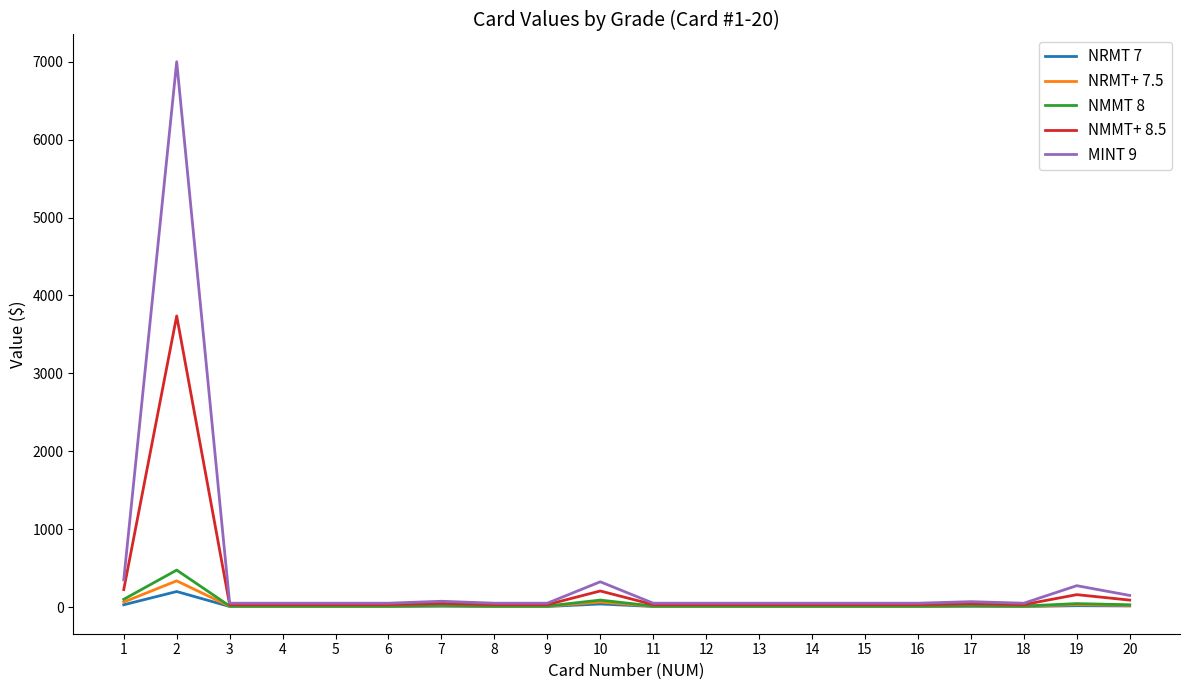

What is the difference between the second highest and minimum values in the MINT 9 series?

300